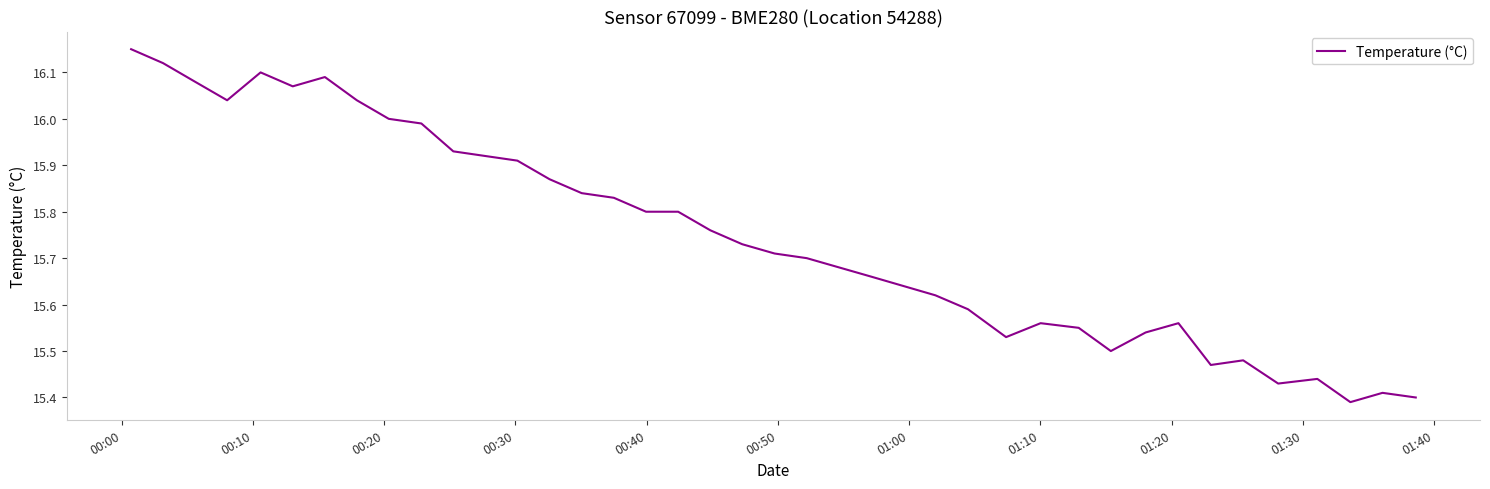

What is the difference between the maximum and minimum values?

0.8